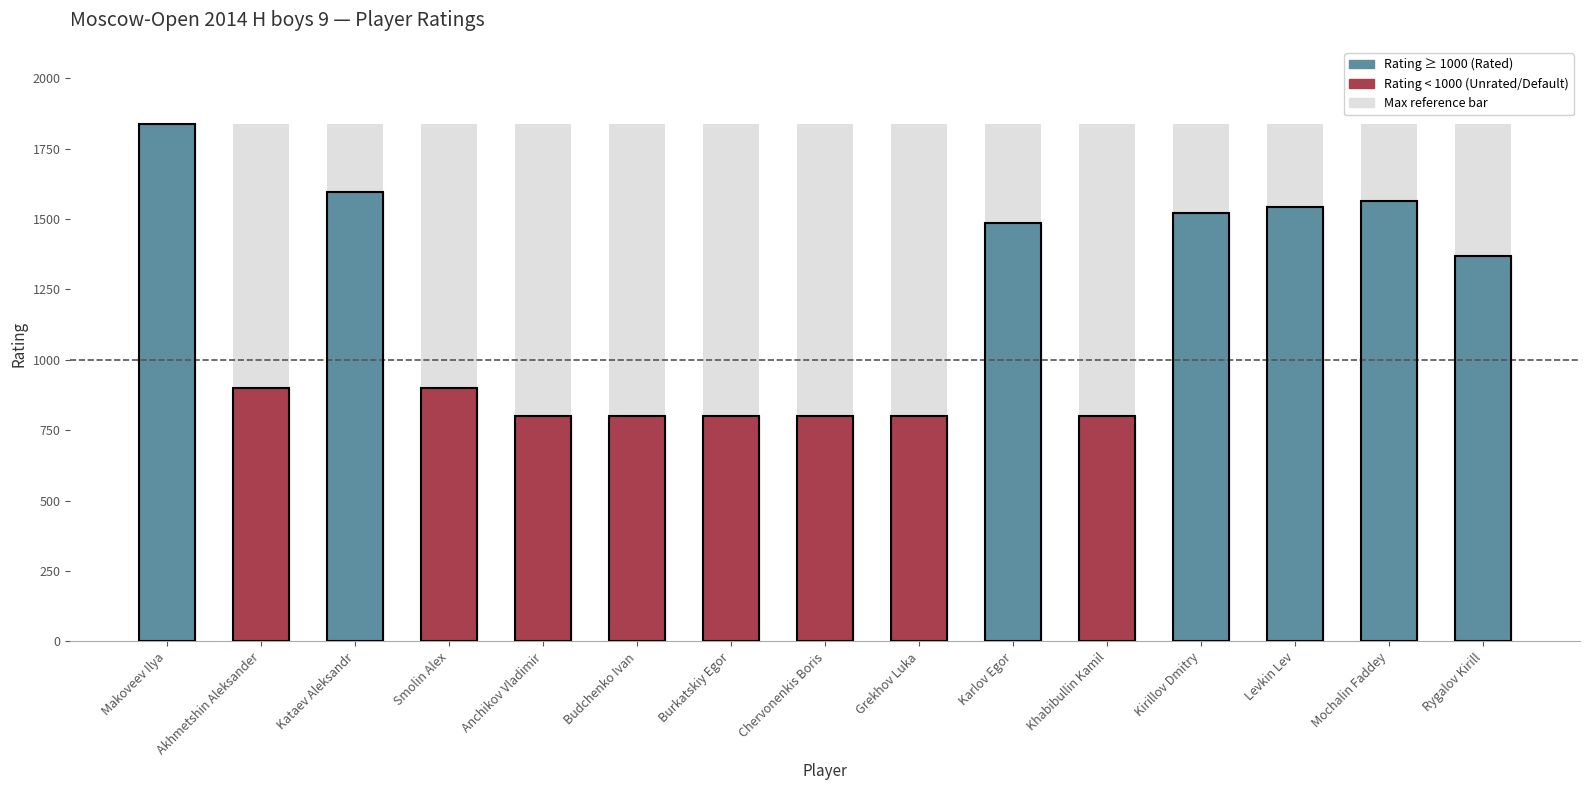

What is the change in value from Akhmetshin Aleksander to Chervonenkis Boris?

-100